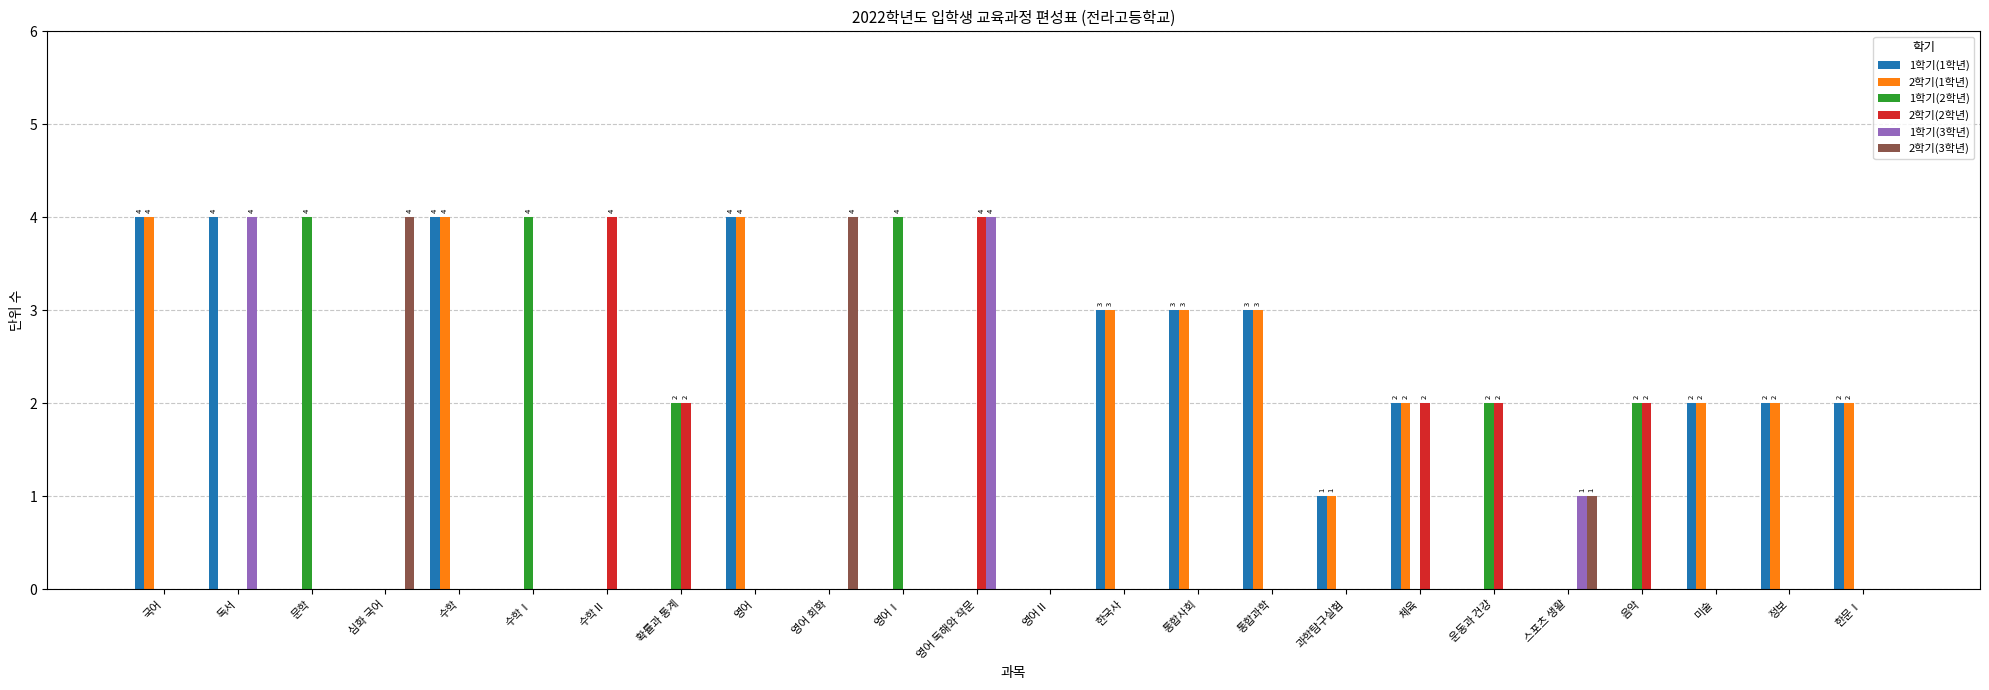

What is the maximum value shown in the chart?

4